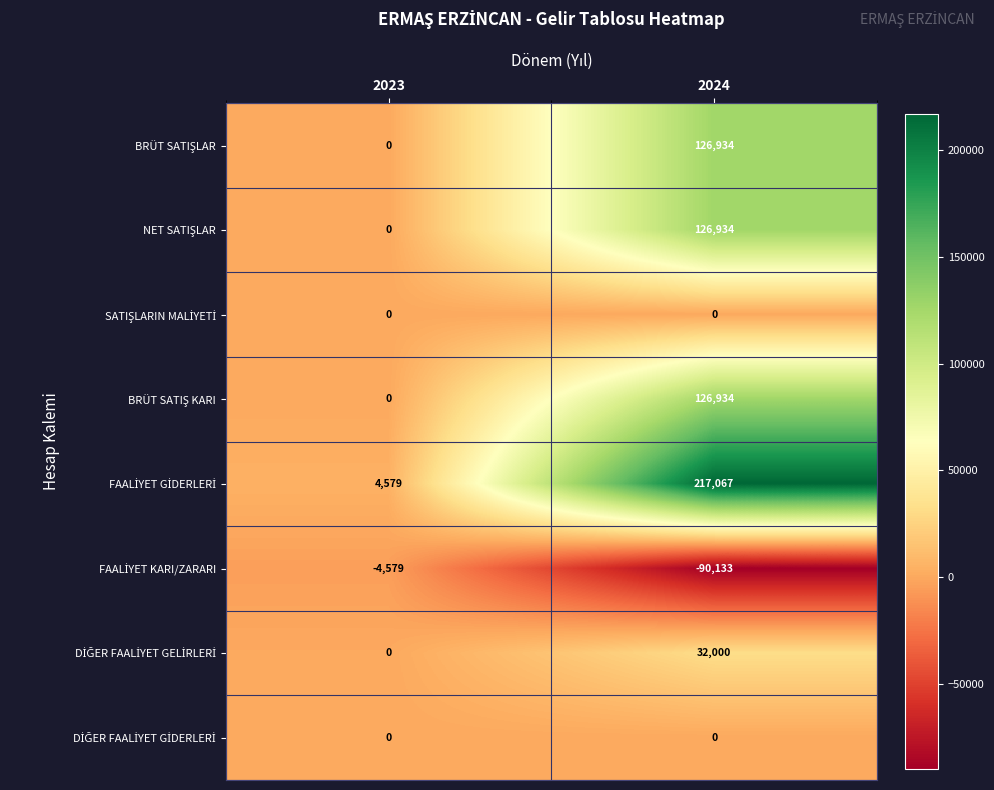

How many data points does each series have?

2